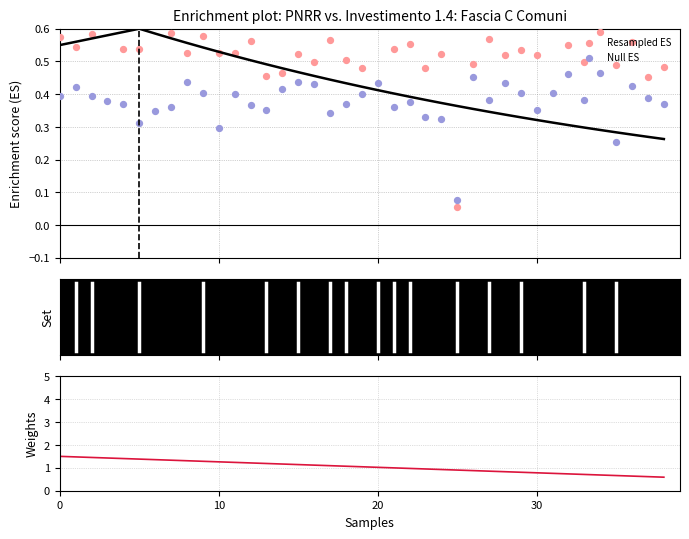

What is the total value across all series at 15?

2.1